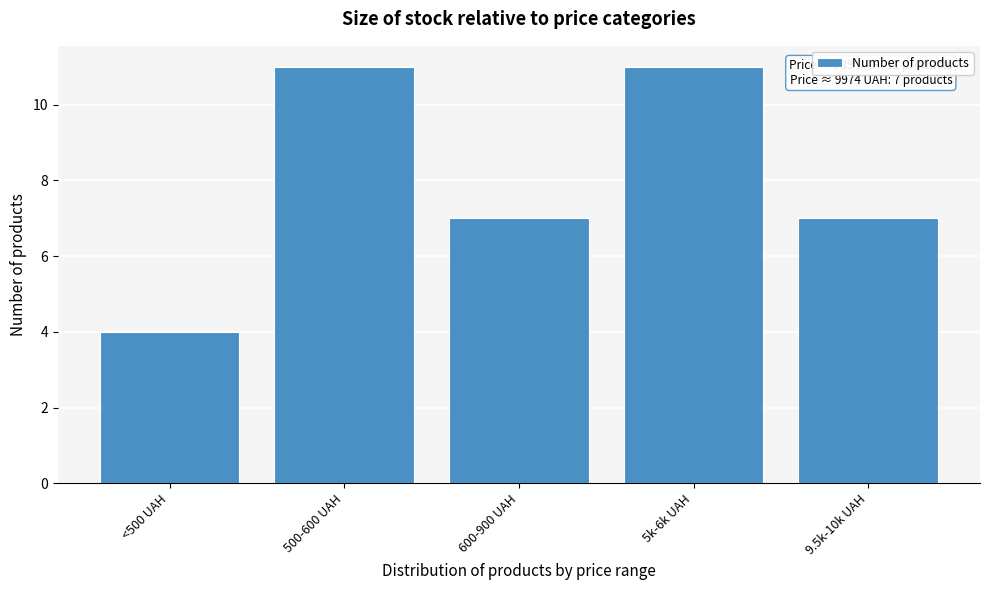

Reading left to right, list all the values displayed in this chart.

4	11	7	11	7